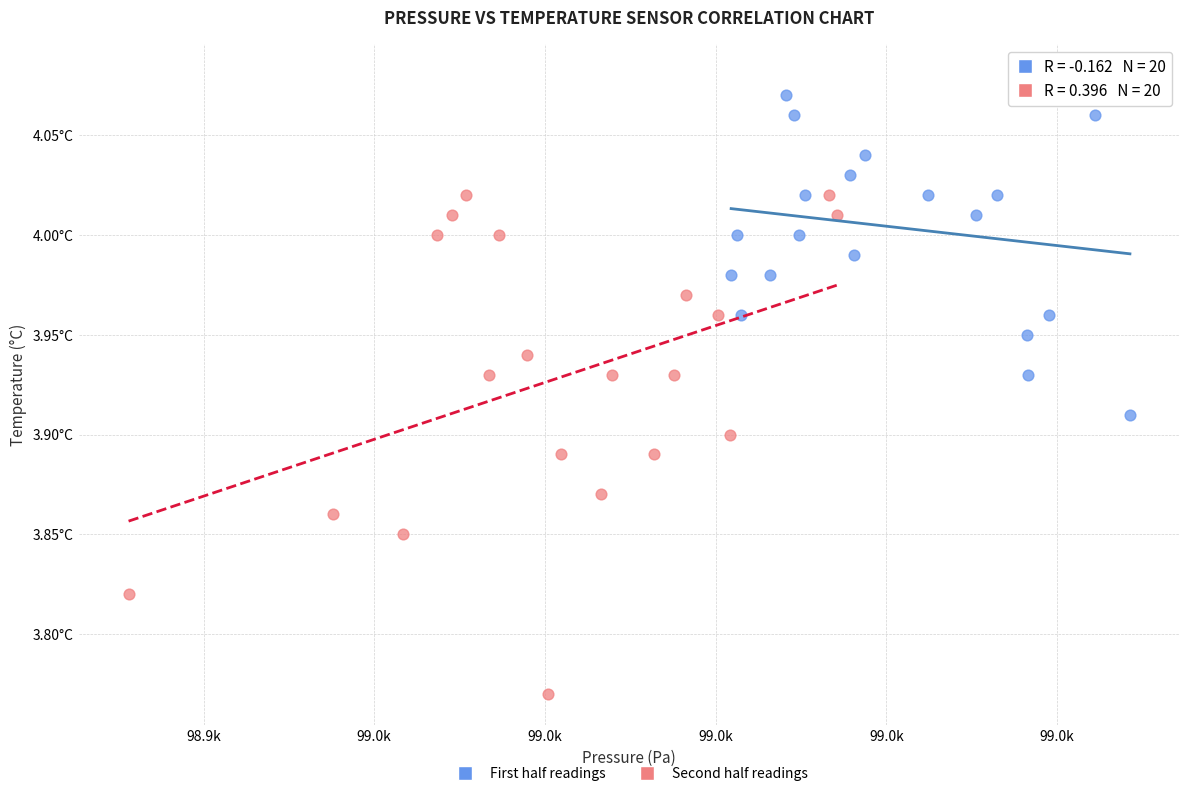

What are all the series names shown in the legend?

First half readings, Second half readings